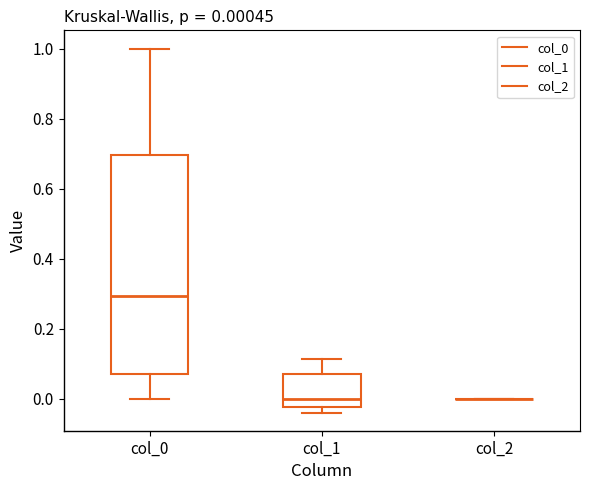

Which box is the tallest, from its lower edge to its upper edge?

col_0